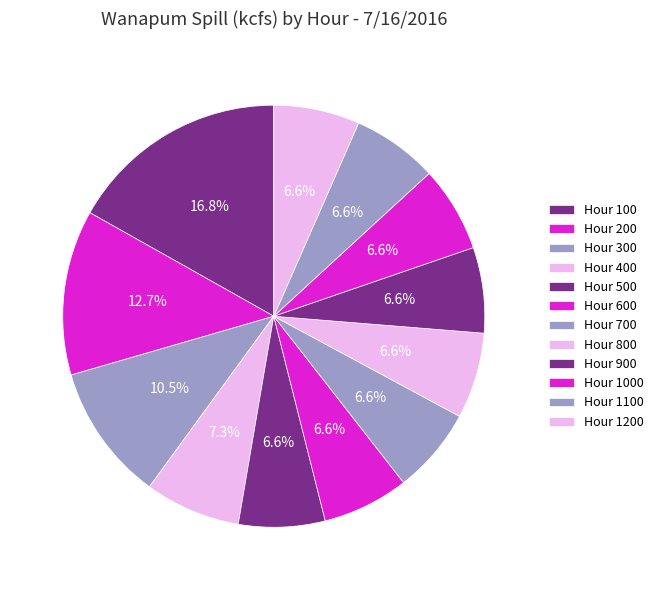

How many slices are in this pie chart?

12